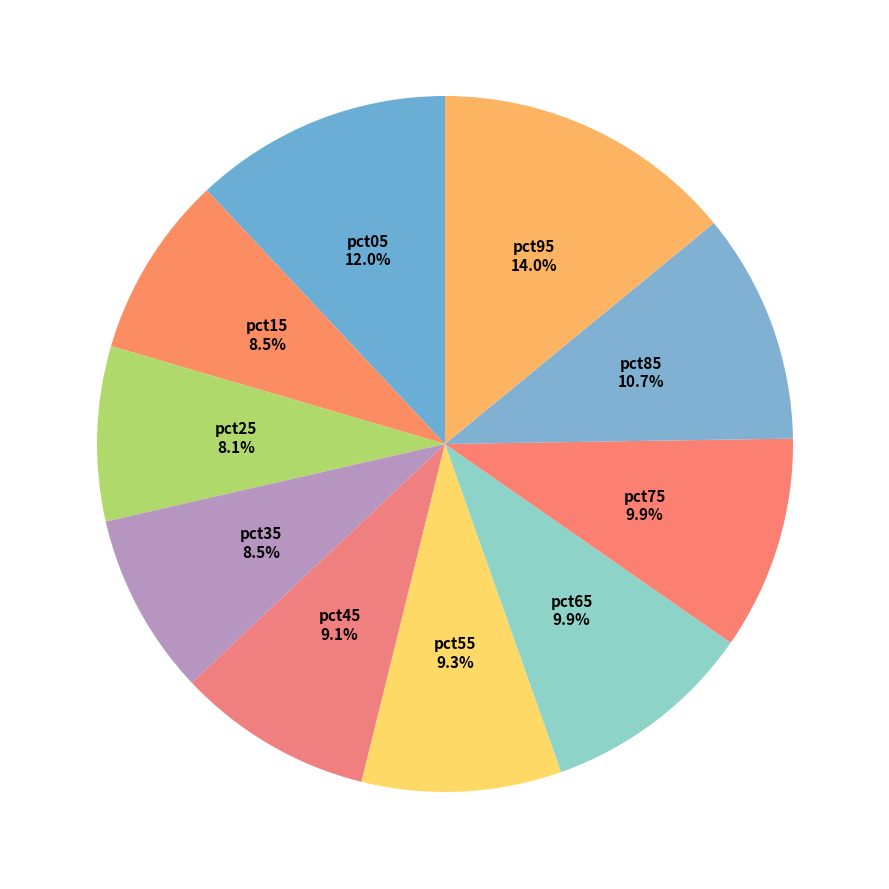

To the nearest percent, what is the average slice percentage?

10%